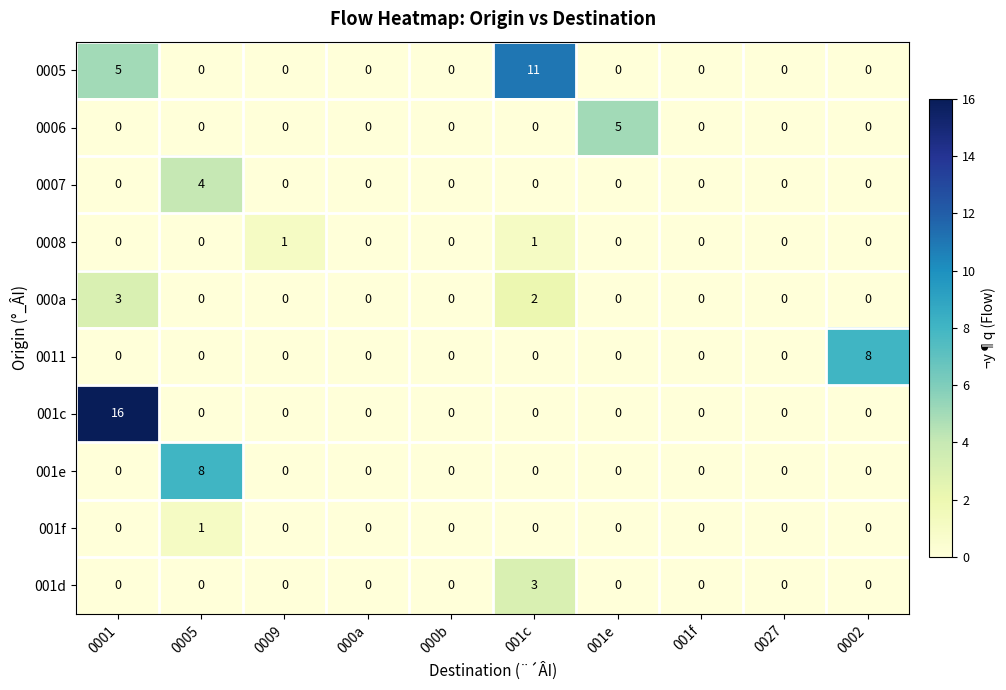

What is the maximum value for 0006?

5